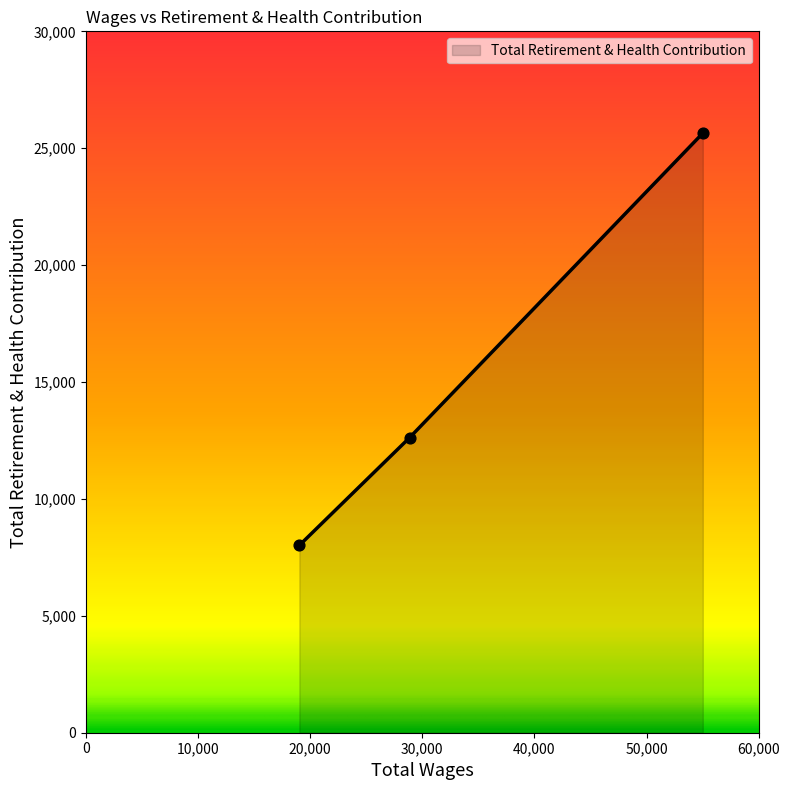

What is the difference between the second highest and minimum values?

4609